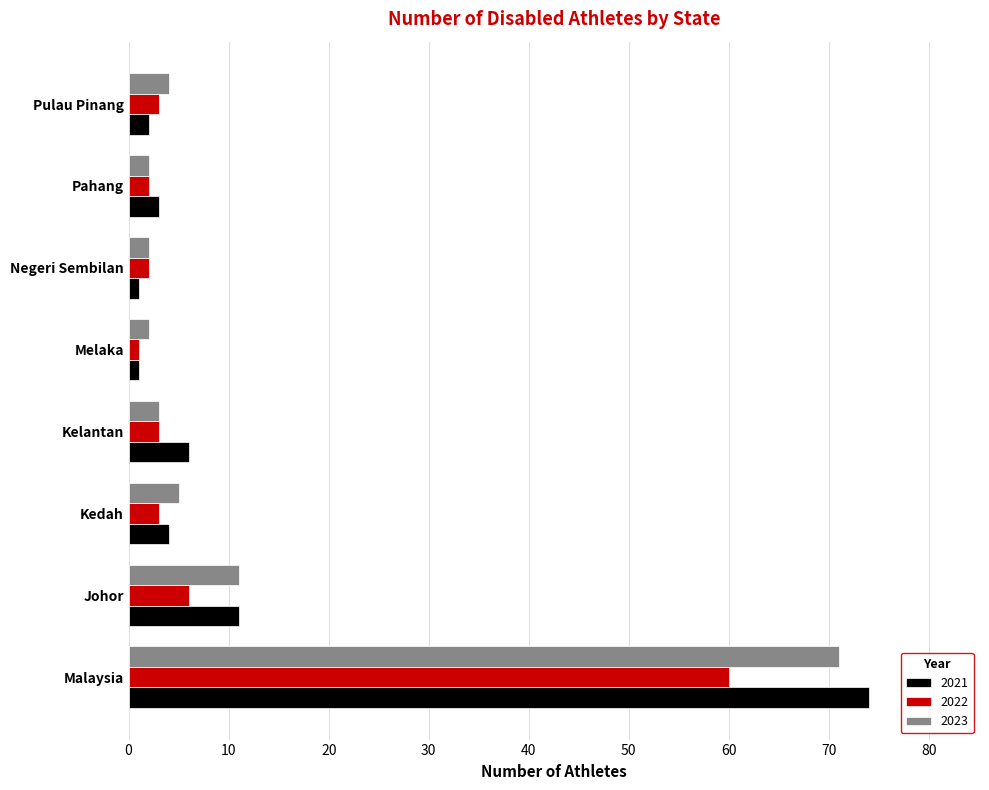

At which category is the sum across all series the highest?

Malaysia